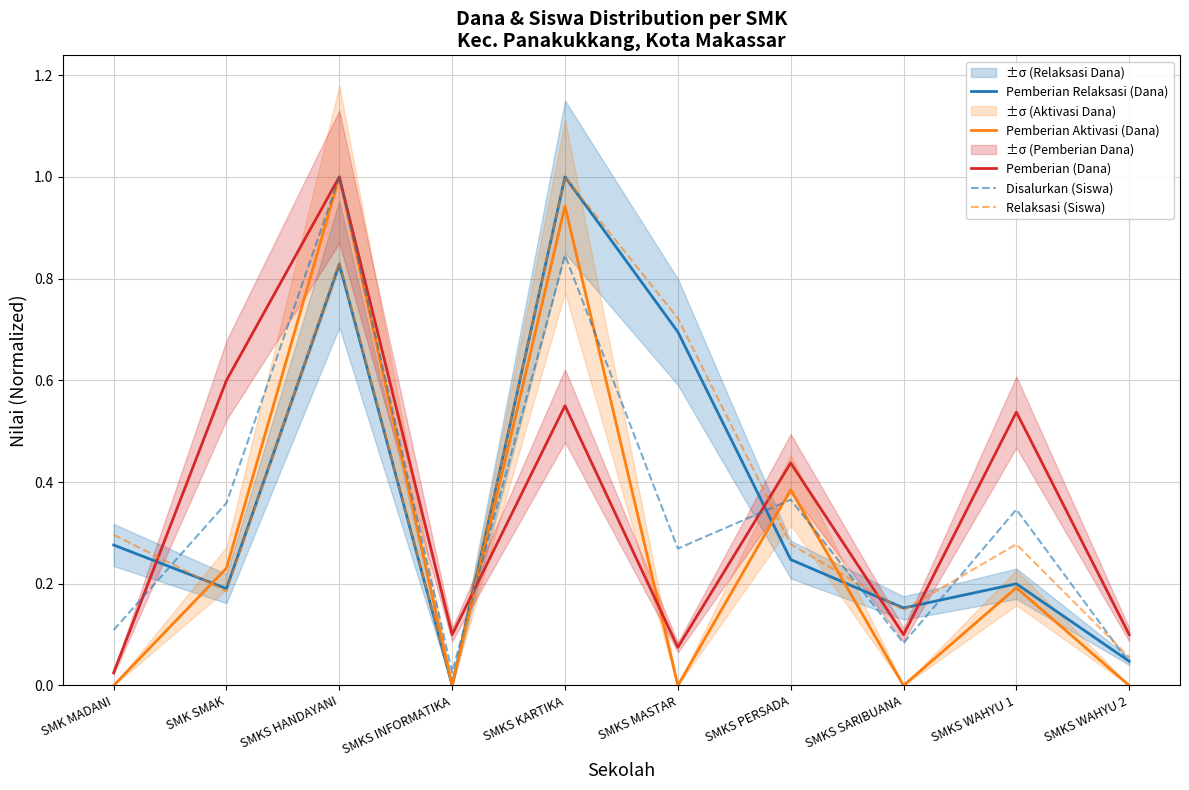

What are all the series names shown in the legend?

Pemberian Relaksasi (Dana), Pemberian Aktivasi (Dana), Pemberian (Dana), Disalurkan (Siswa), Relaksasi (Siswa)